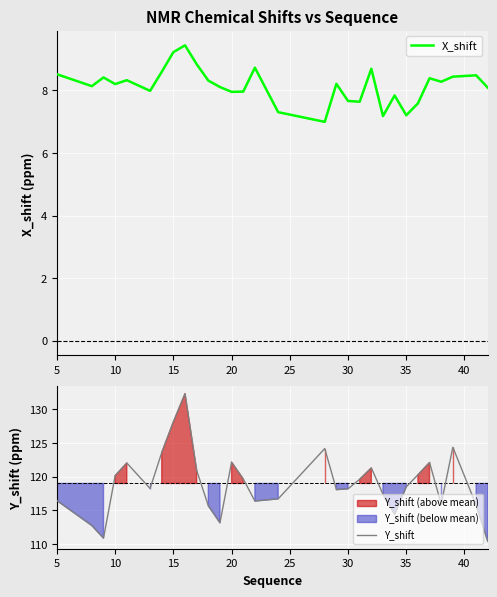

Is it true that X_shift equals 8.0 at 20?

True